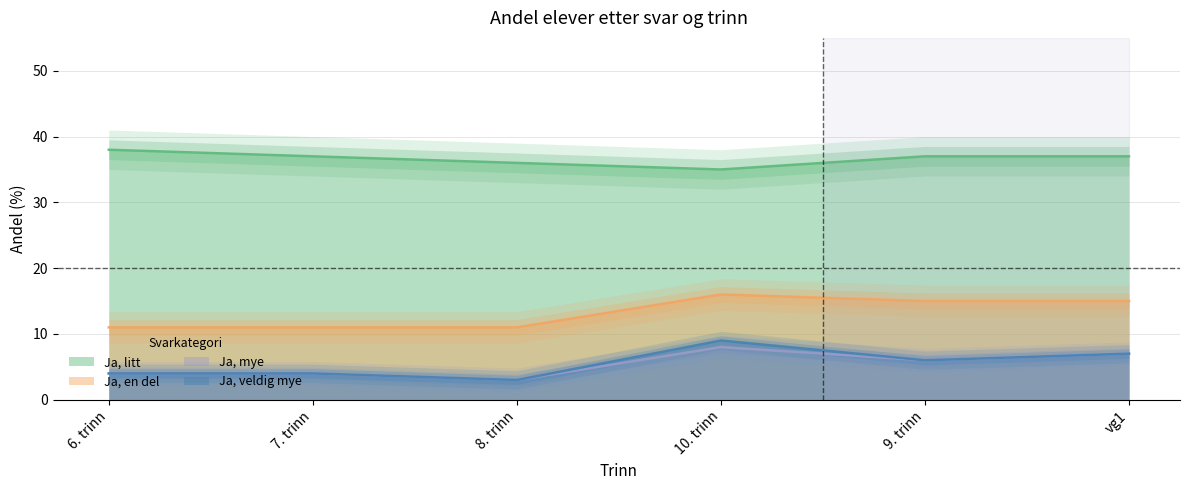

At 9. trinn, list the series in order from largest to smallest.

Ja, litt, Ja, en del, Ja, mye, Ja, veldig mye